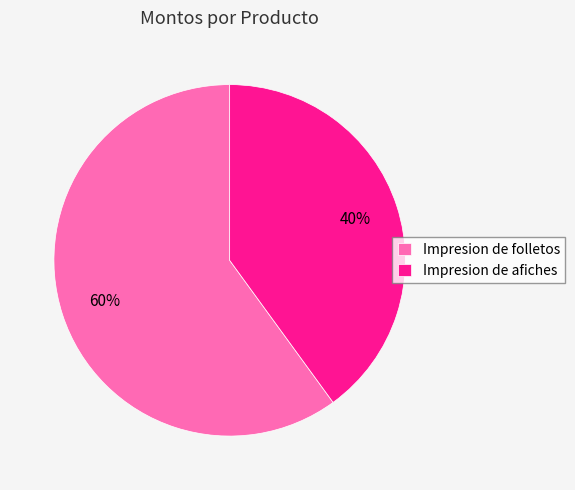

Which slice is the smallest?

Impresion de afiches